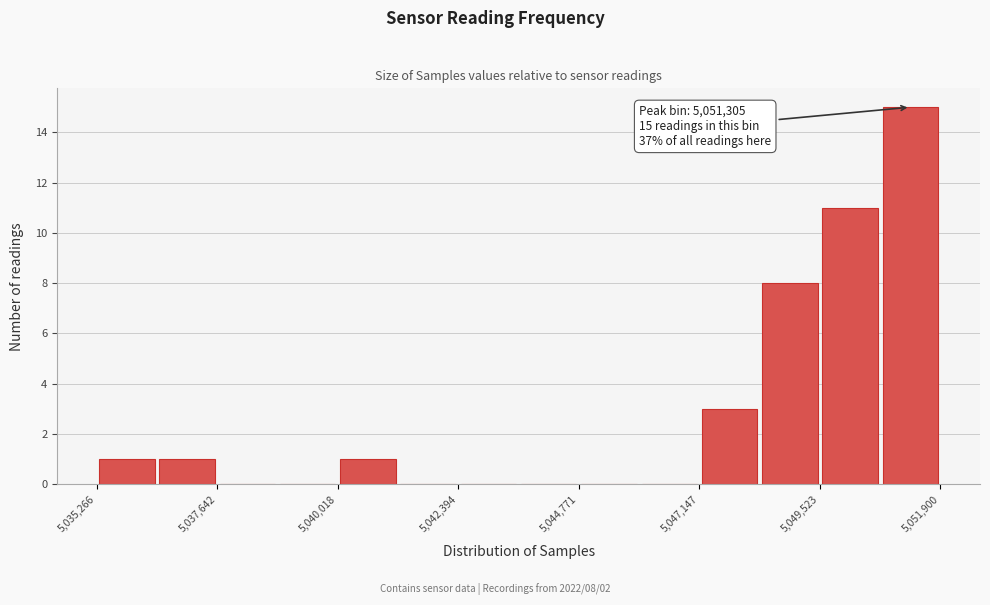

Around what value on the x-axis is the tallest bar? Give the approximate position of its centre, as read against the axis.

5051500